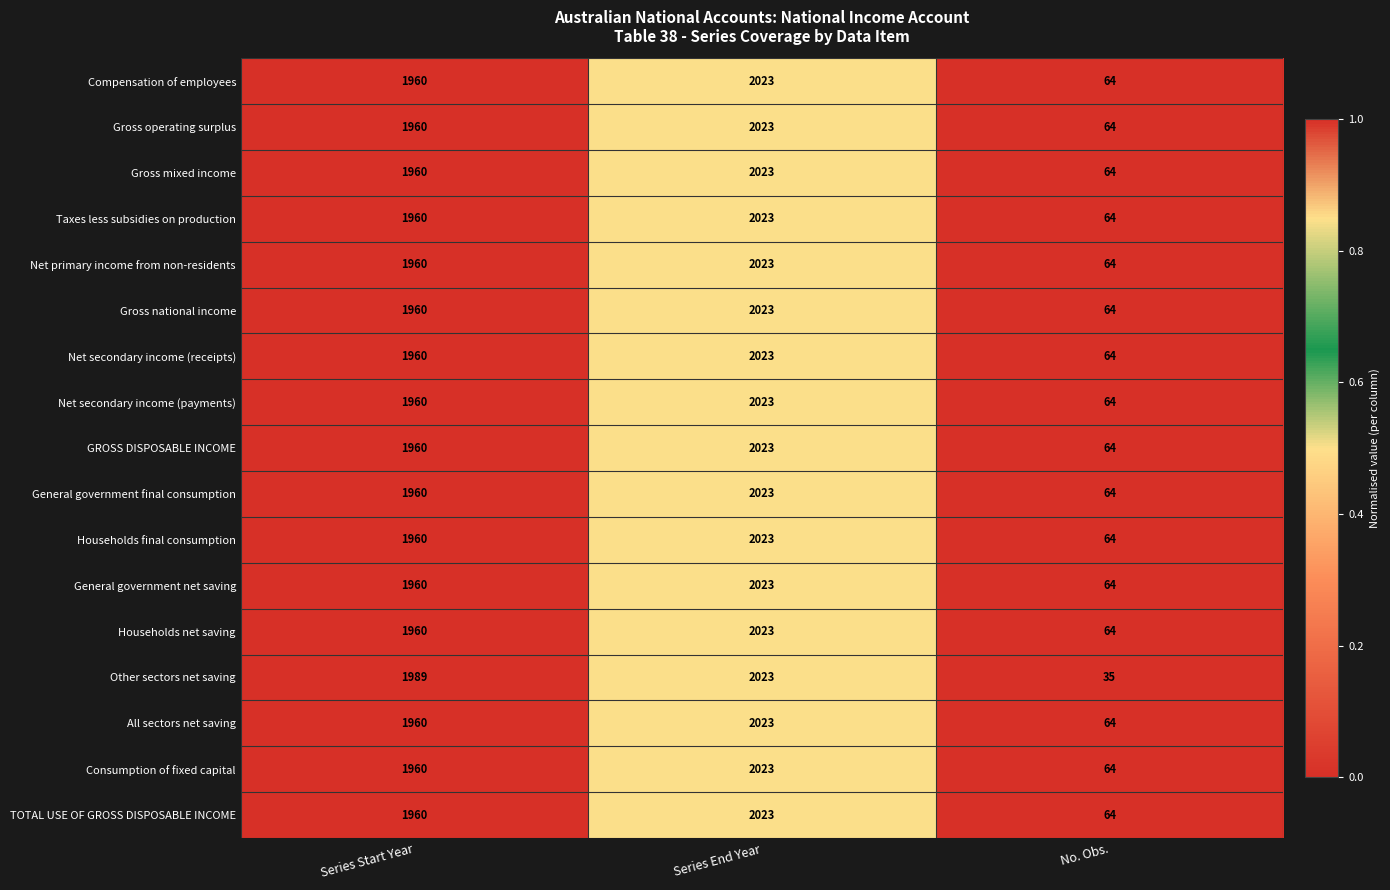

At which category is the sum across all series the highest?

Series End Year